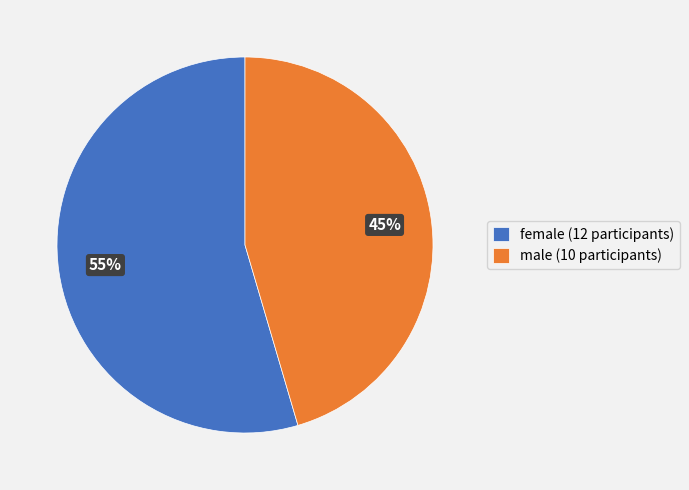

What percentage is the female slice, to the nearest percent?

55%